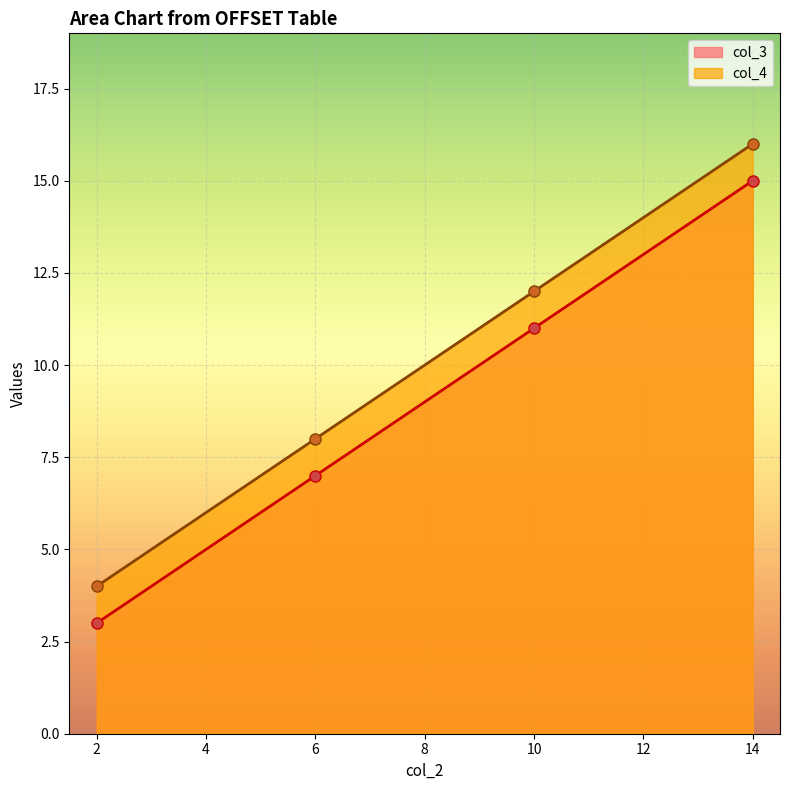

Between 14 and 10, which is larger?

14